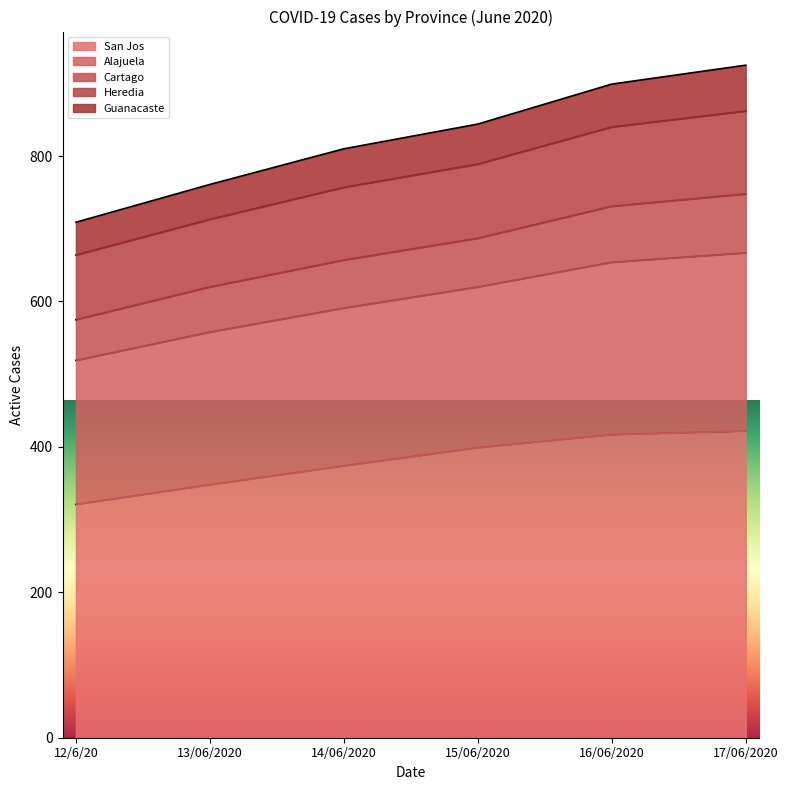

What is the total value across all series at 12/6/20?

709